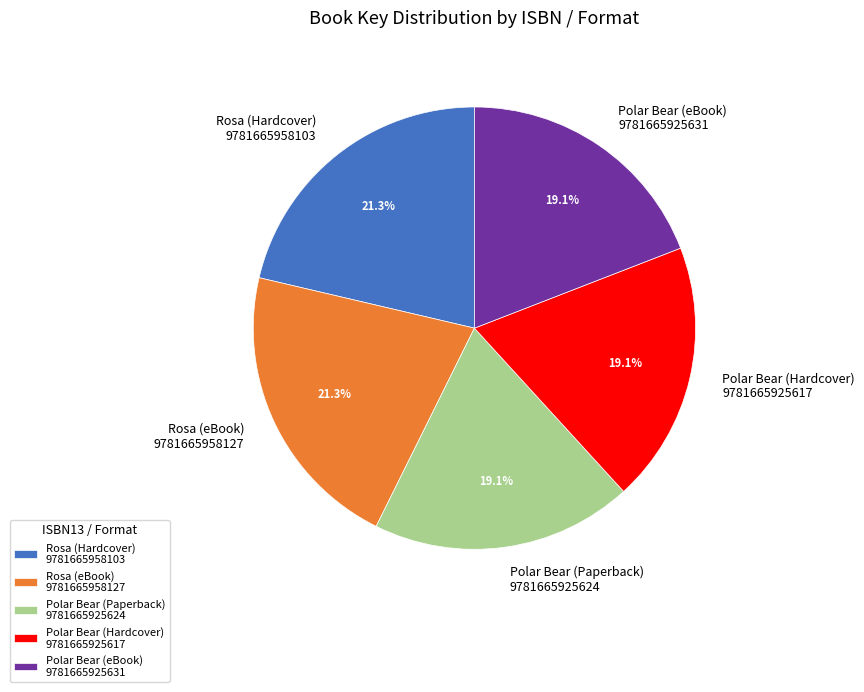

How many slices are in this pie chart?

5